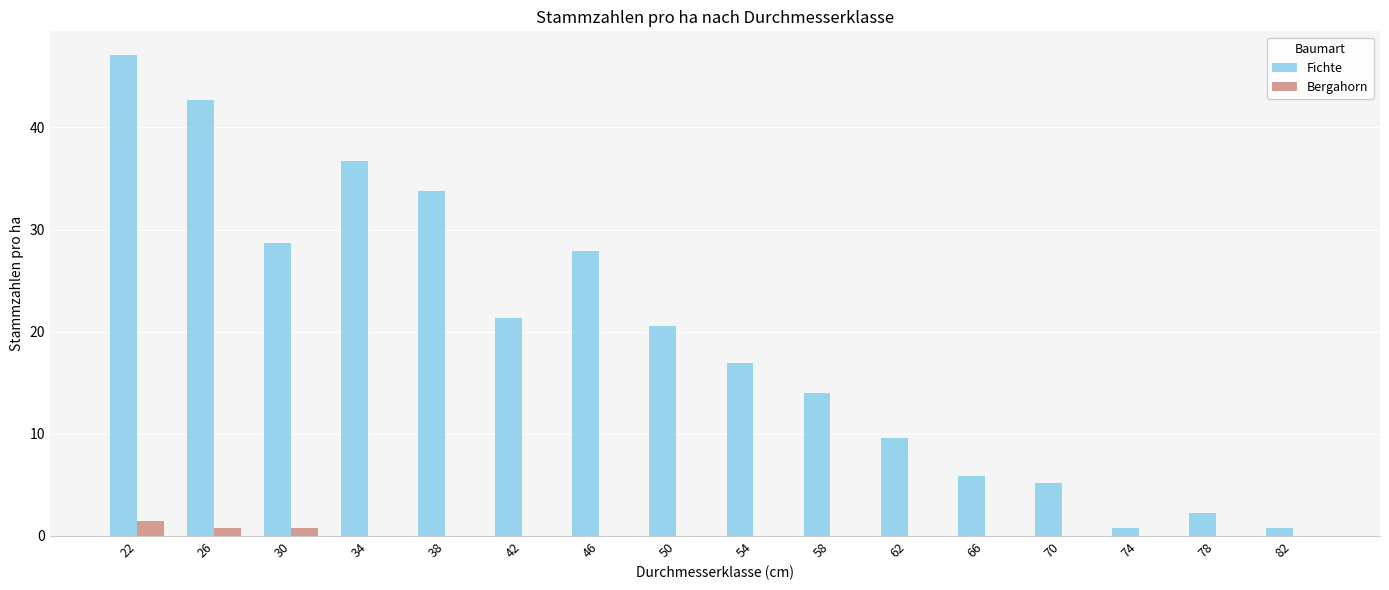

At which label does Fichte first exceed 20?

22